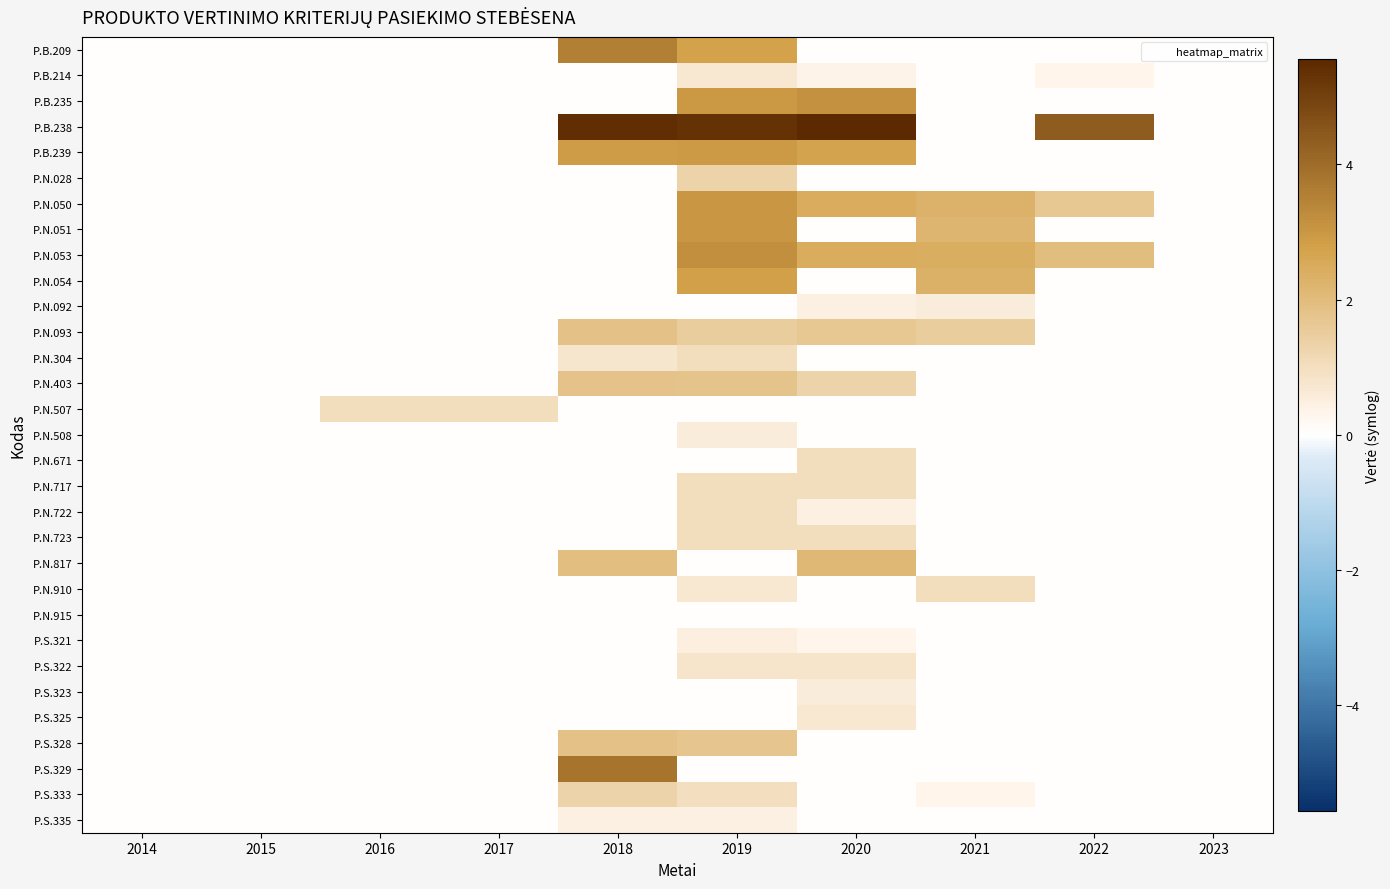

Count the number of categories in the chart.

10